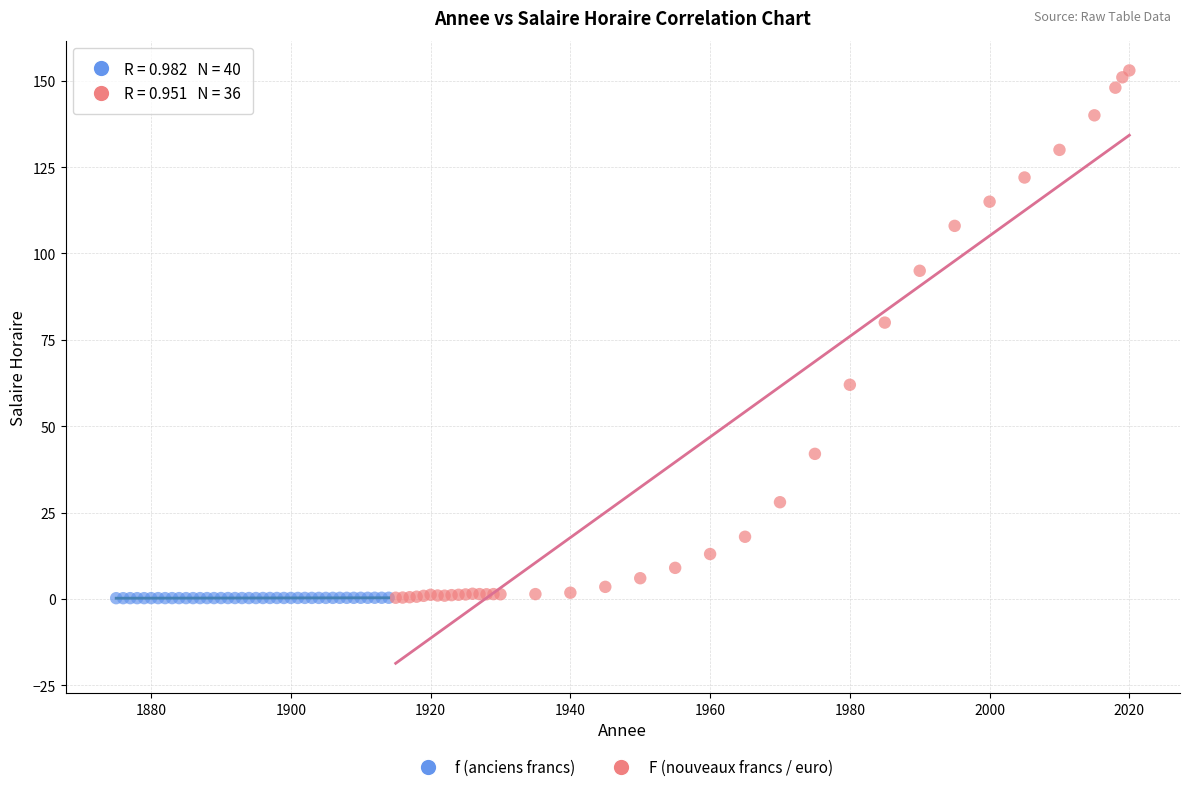

Which series reaches the maximum Y coordinate?

F (nouveaux francs / euro)